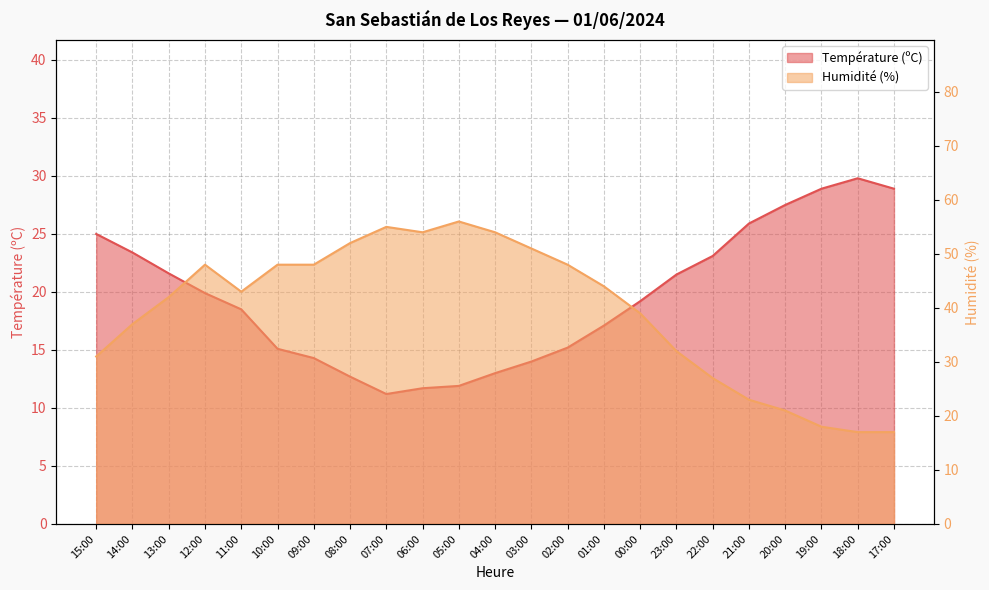

Does the chart have visible grid lines?

Yes